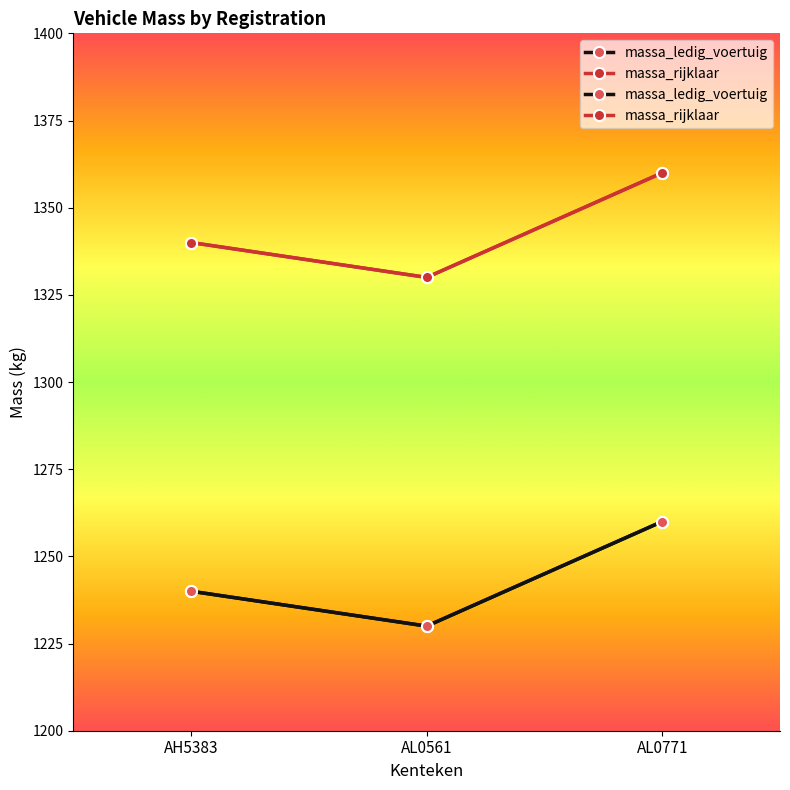

What position from the left is AL0771?

3